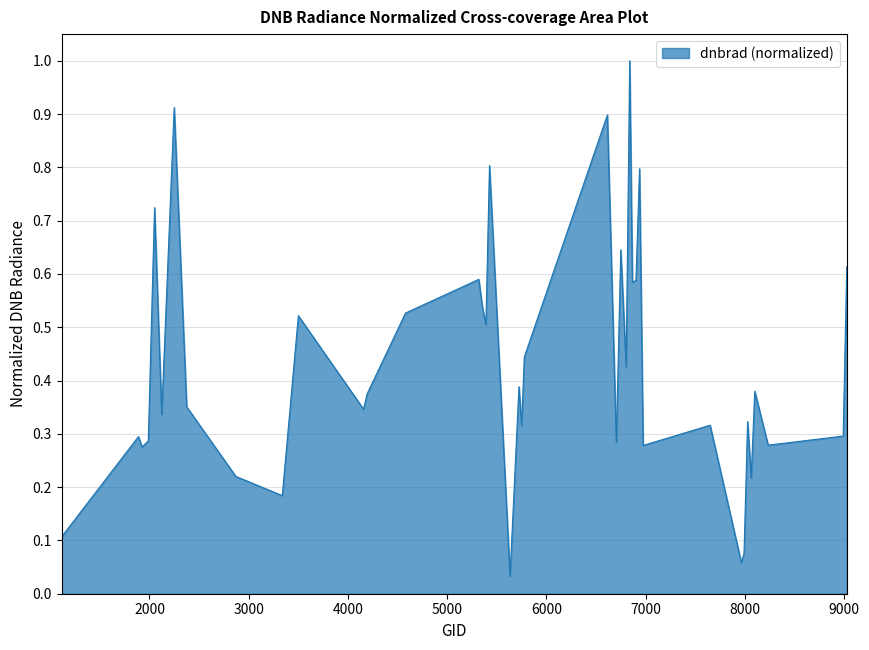

What is the maximum value shown in the chart?

1.0